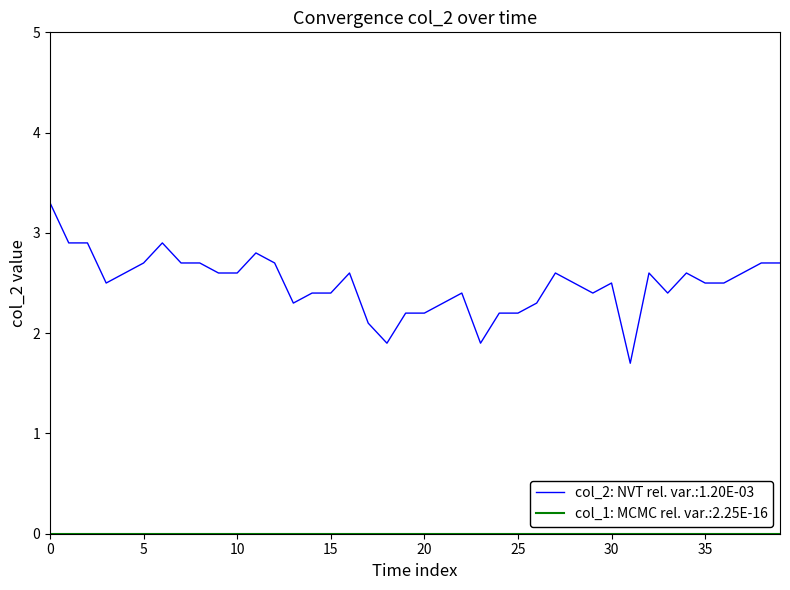

Which series has the largest range (max minus min)?

col_2: NVT rel. var.:1.20E-03